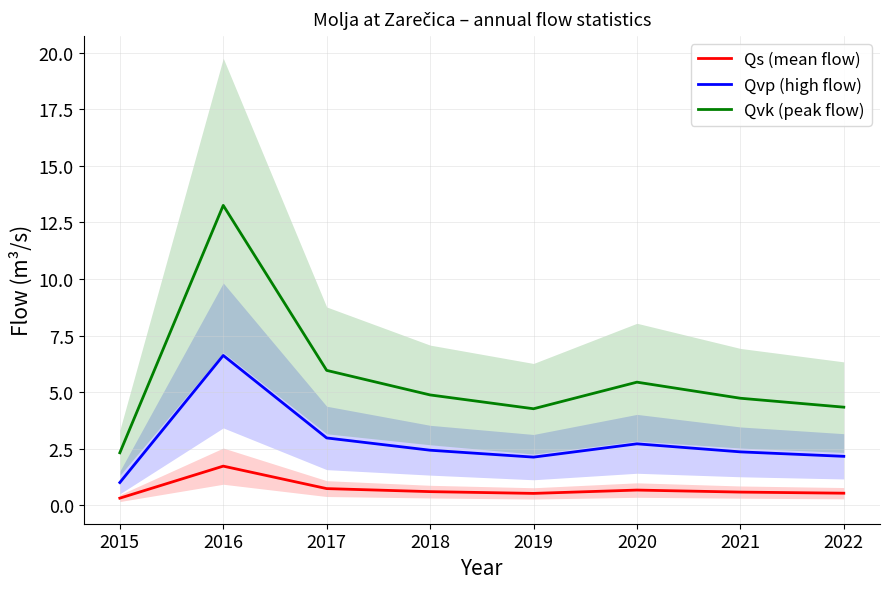

Rank the series at 2020 from lowest to highest value.

Qs (mean flow), Qvp (high flow), Qvk (peak flow)